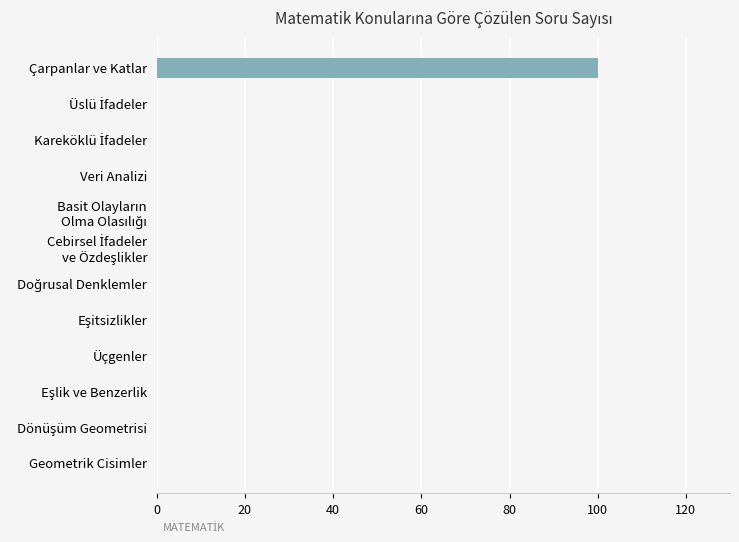

The chart shows a value of 0 at Geometrik Cisimler. True or false?

True